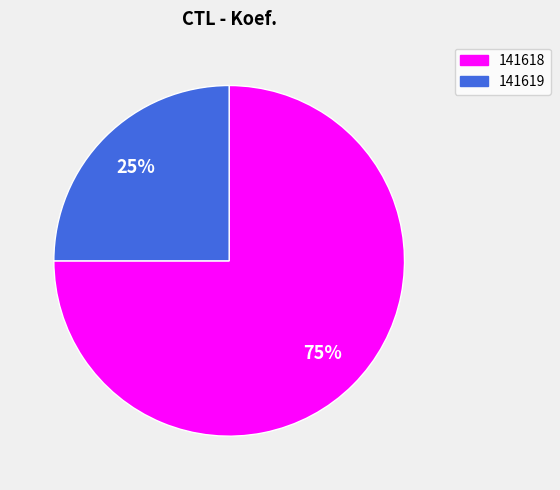

To the nearest percent, what is the difference between the largest and smallest slice percentages?

50%